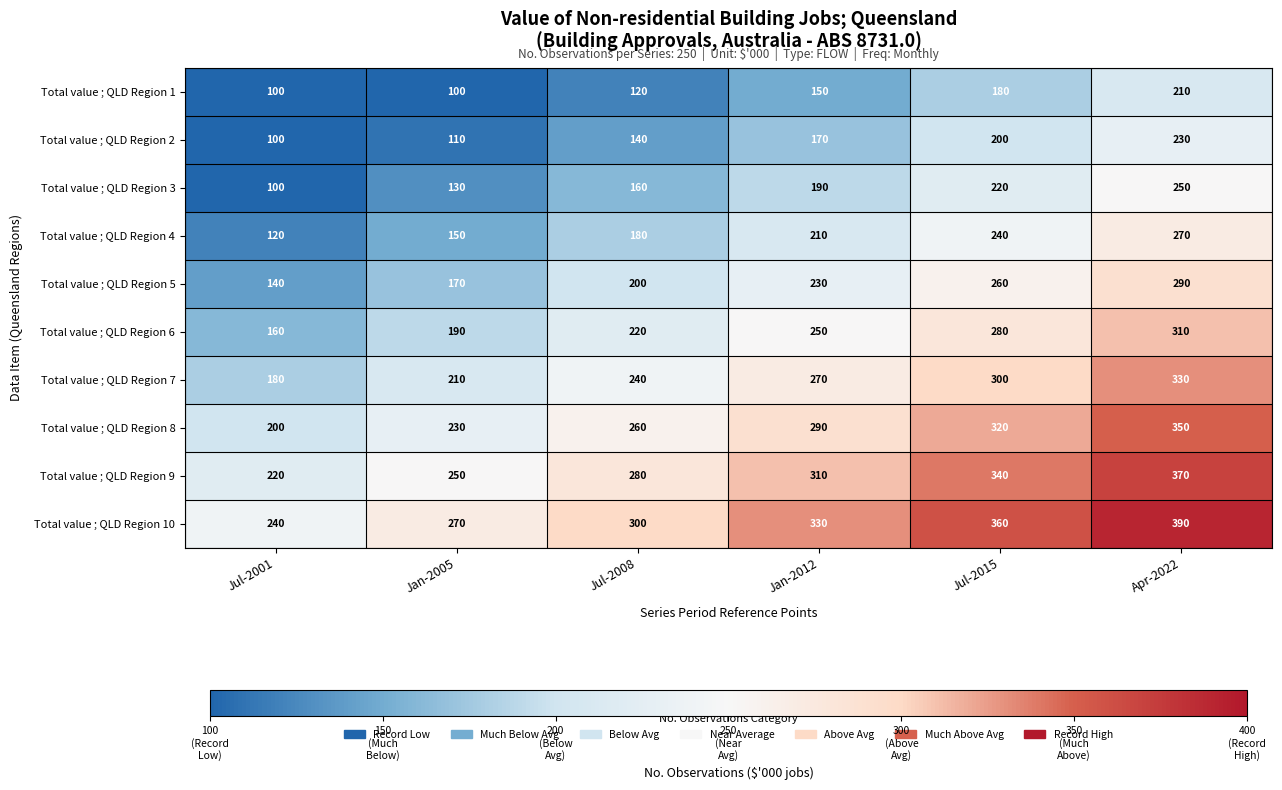

What is the smallest value displayed?

100